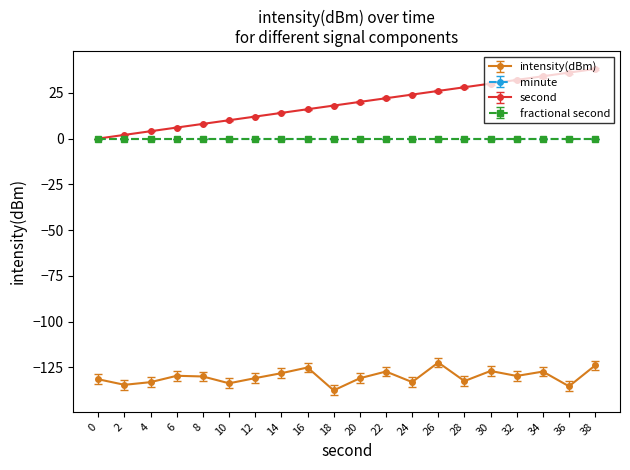

What is the total value across all series at 34?

-95.8